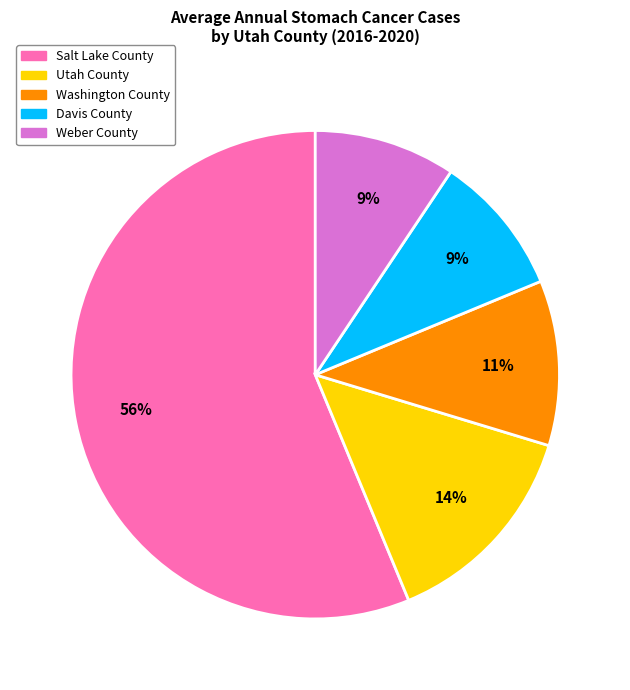

What is the ratio of the value at Salt Lake County to the value at Washington County?

5.1